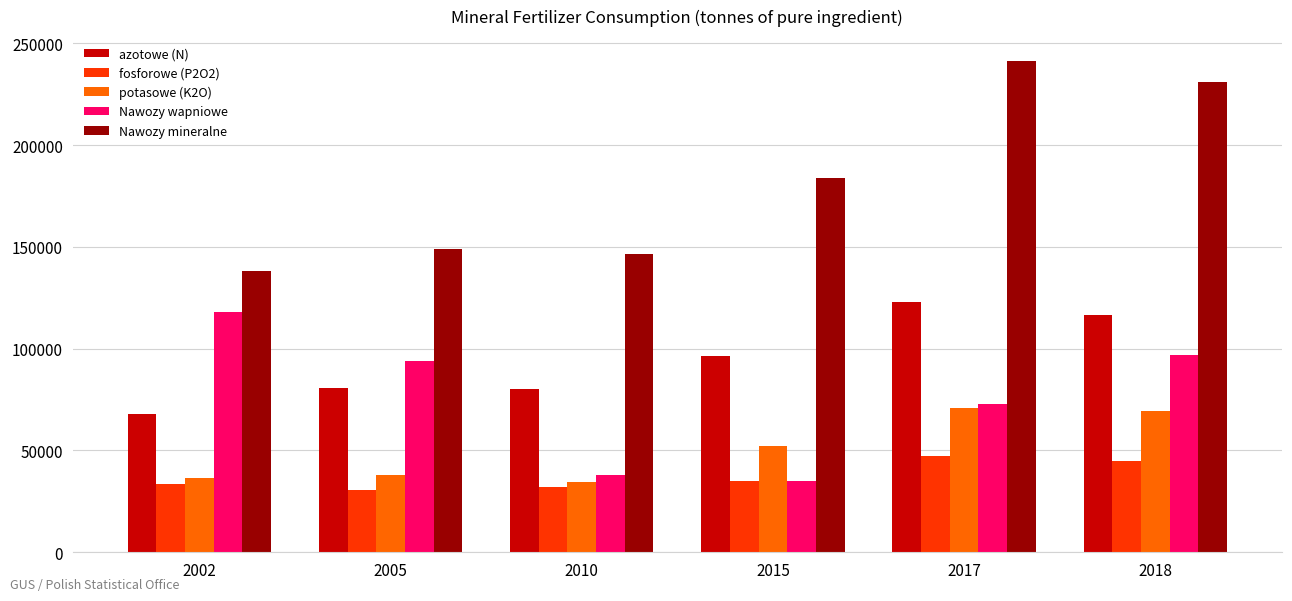

The fosforowe (P2O2) series shows 11888 at 2010. True or false?

False